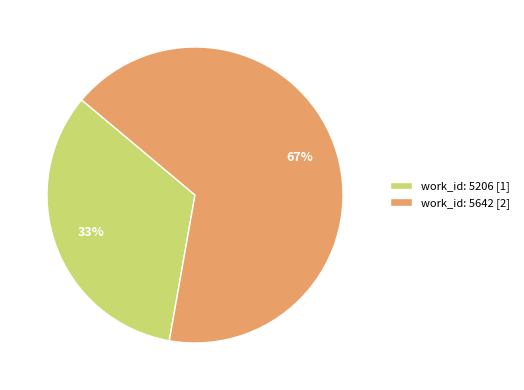

Approximately how many times larger is the value at work_id: 5206 [1] compared to work_id: 5642 [2]?

0.5